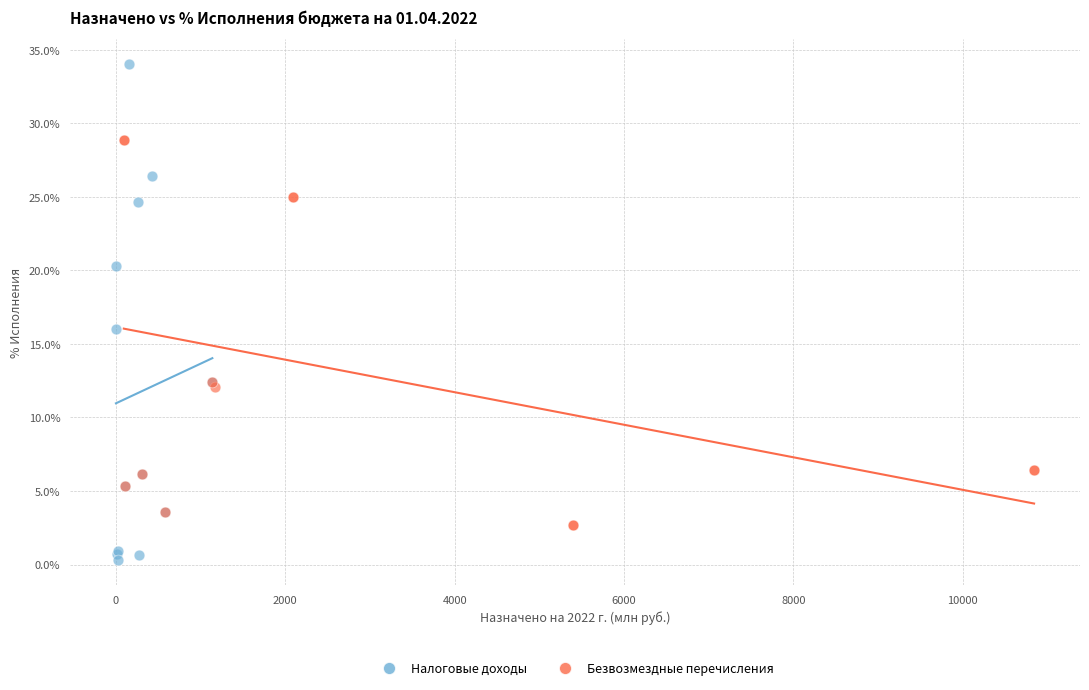

Which series has the largest Y range (max minus min)?

Налоговые доходы